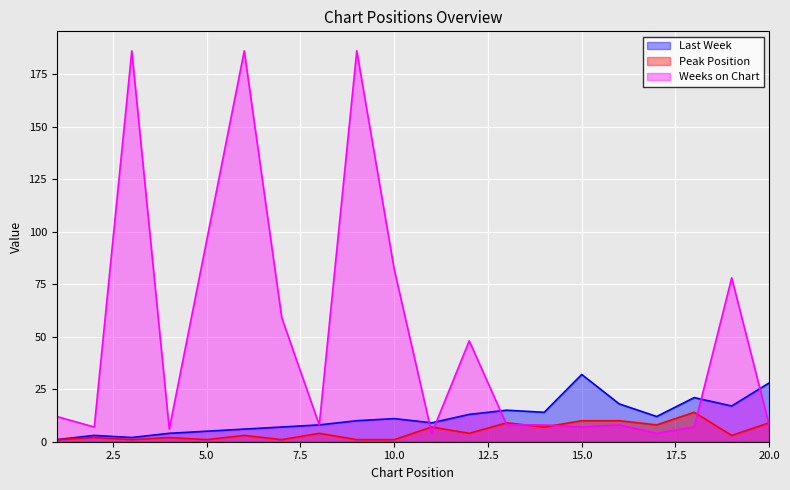

Between 19 and 12, which is larger?

19